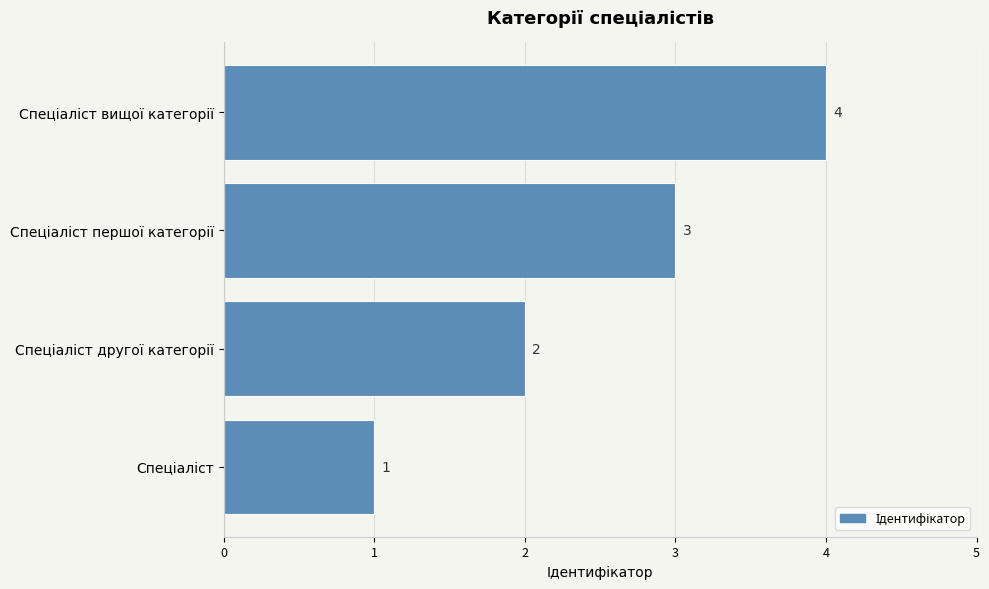

How many categories are shown in the chart?

4